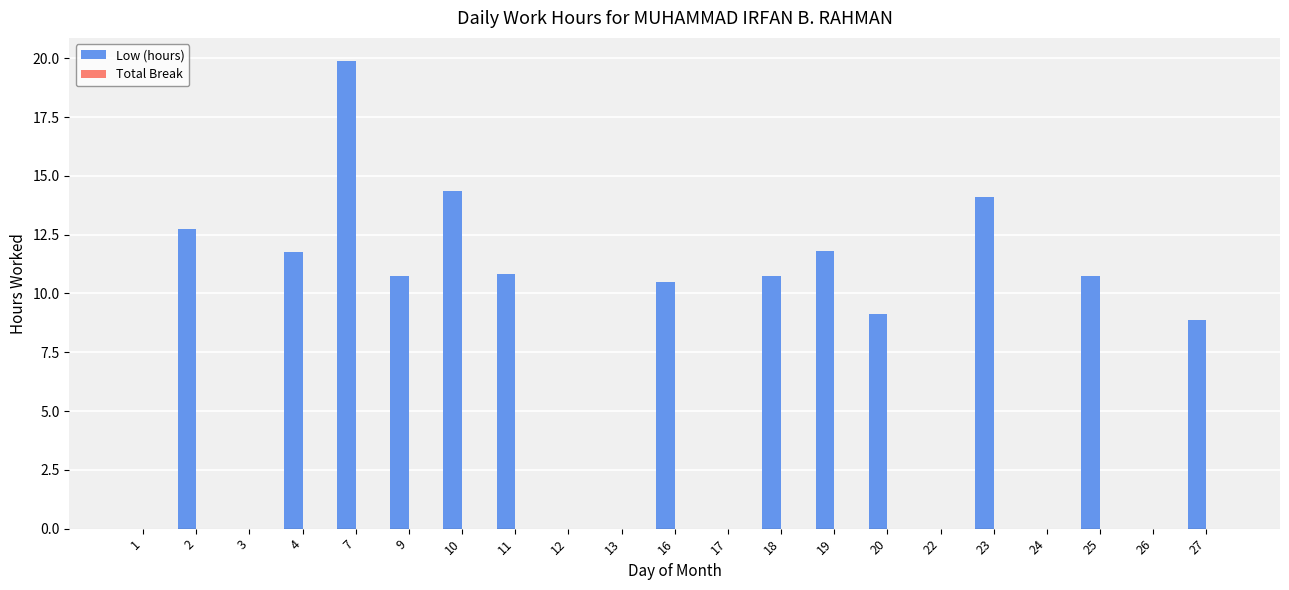

Is it true that the value at 3 is 0.0?

True